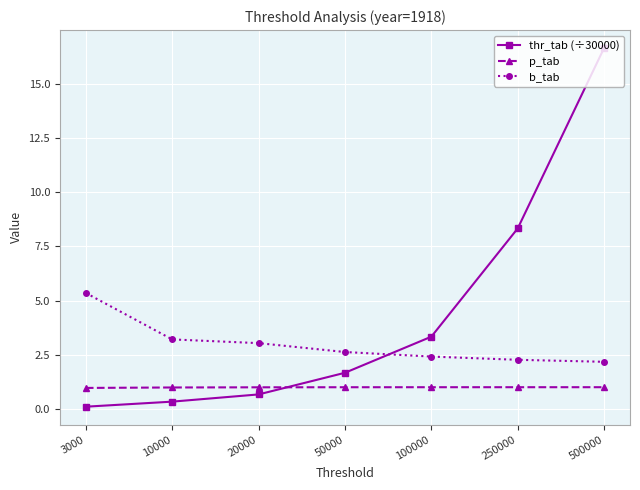

Which series ends up on top after the final intersection of thr_tab (÷30000) and p_tab?

thr_tab (÷30000)